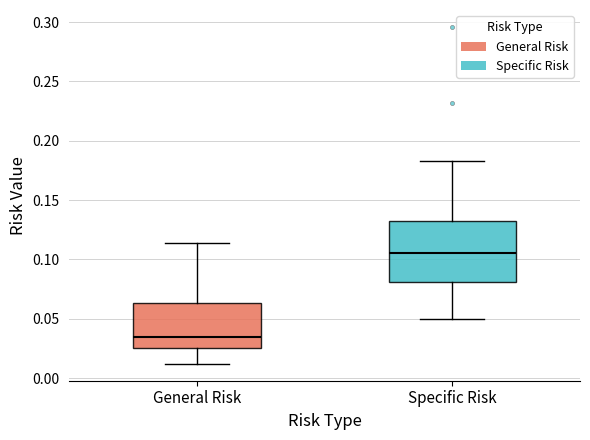

Which box is the tallest, from its lower edge to its upper edge?

Specific Risk